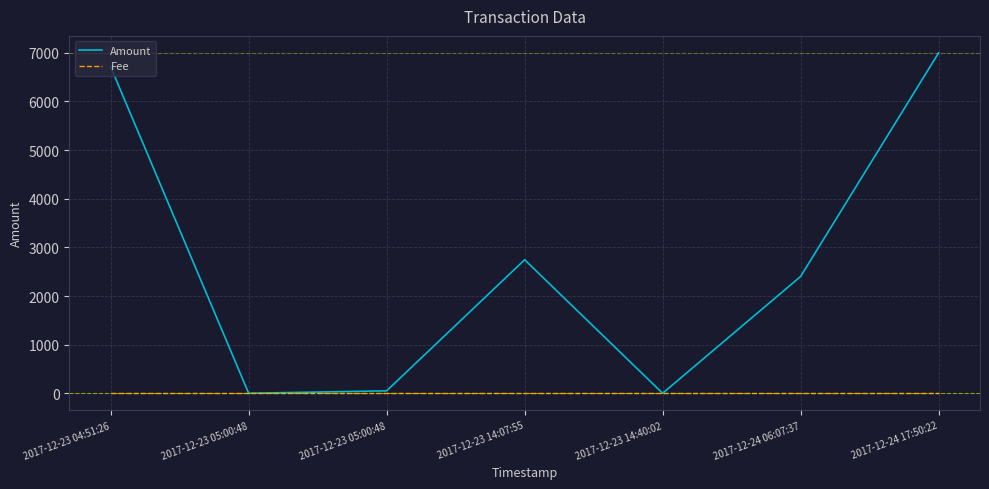

What are all the series names shown in the legend?

Amount, Fee